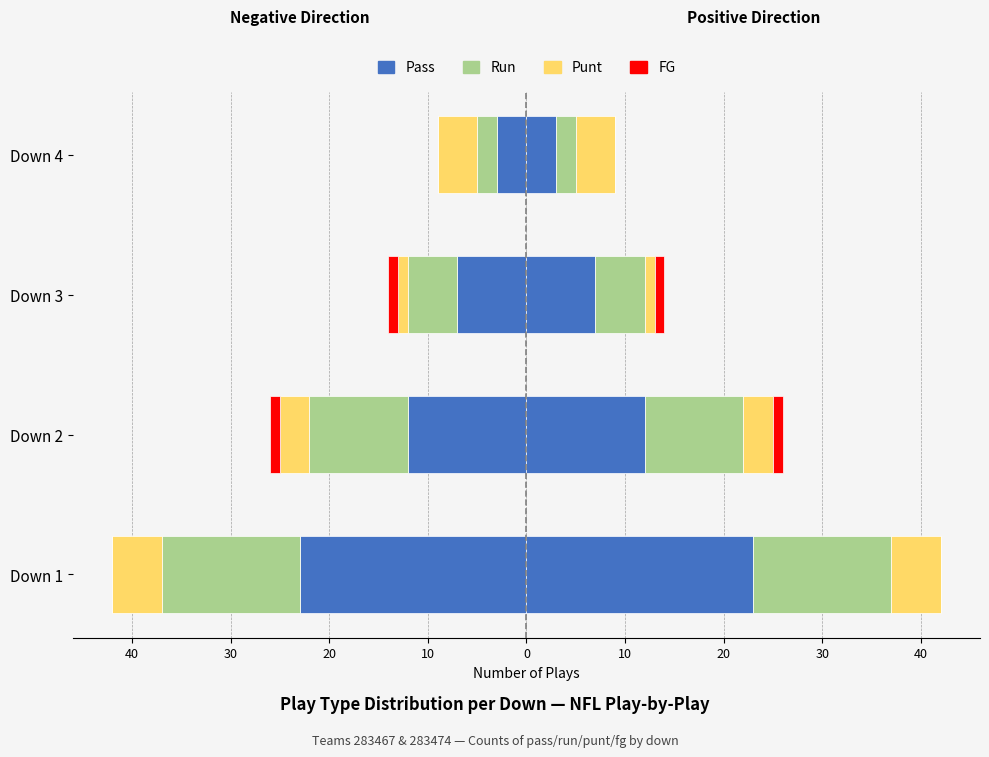

At how many categories does at least one series exceed -4?

4